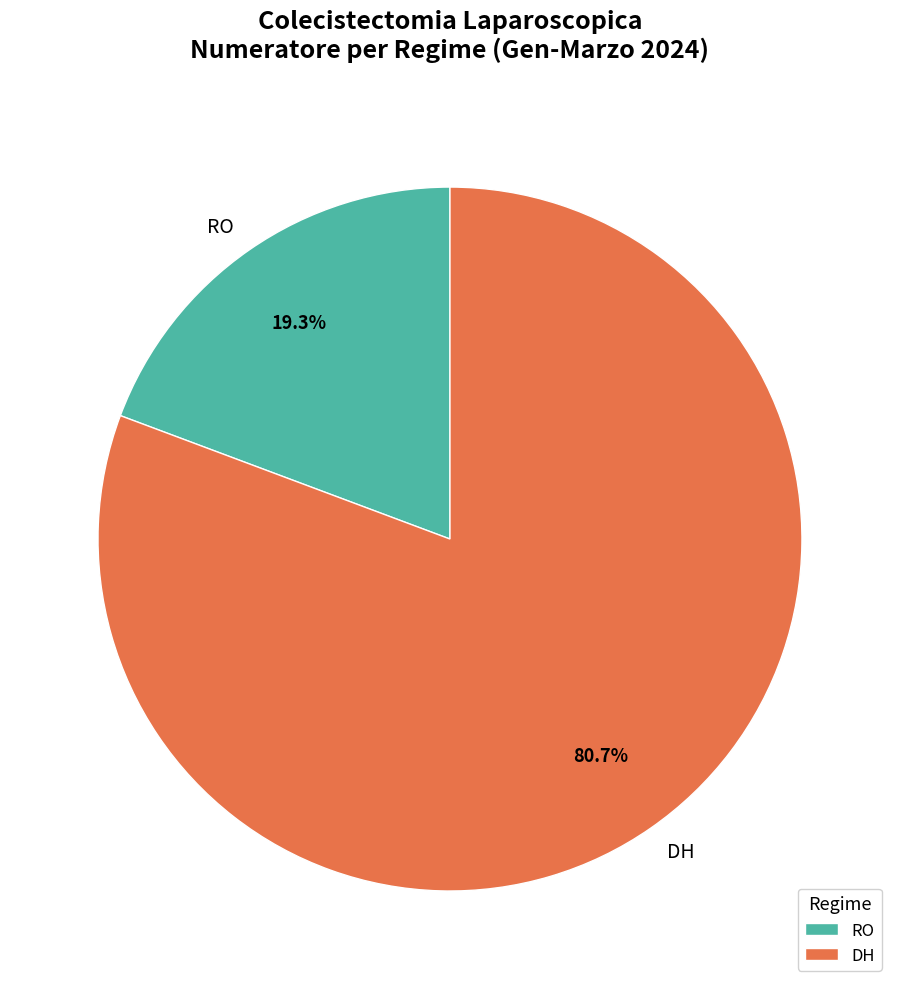

How many segments does this pie chart have?

2